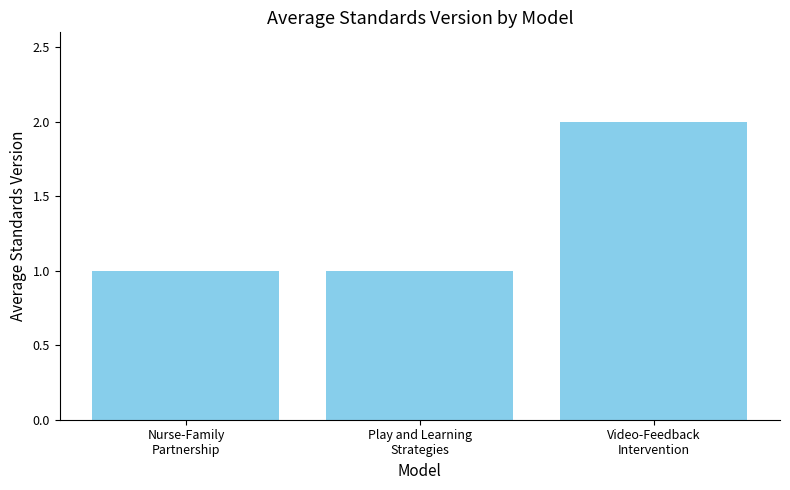

The value at Video-Feedback
Intervention is 2. True or false?

True